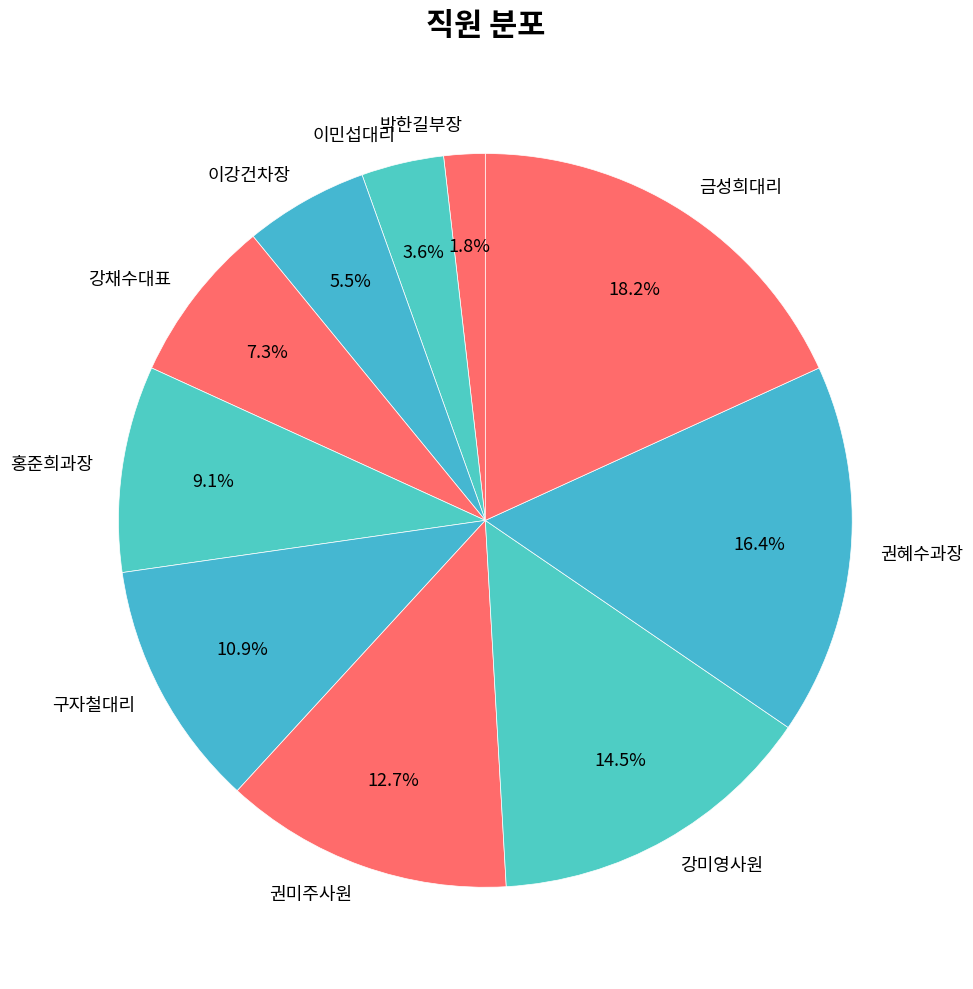

Rank the categories by value from lowest to highest.

박한길부장, 이민섭대리, 이강건차장, 강채수대표, 홍준희과장, 구자철대리, 권미주사원, 강미영사원, 권혜수과장, 금성희대리